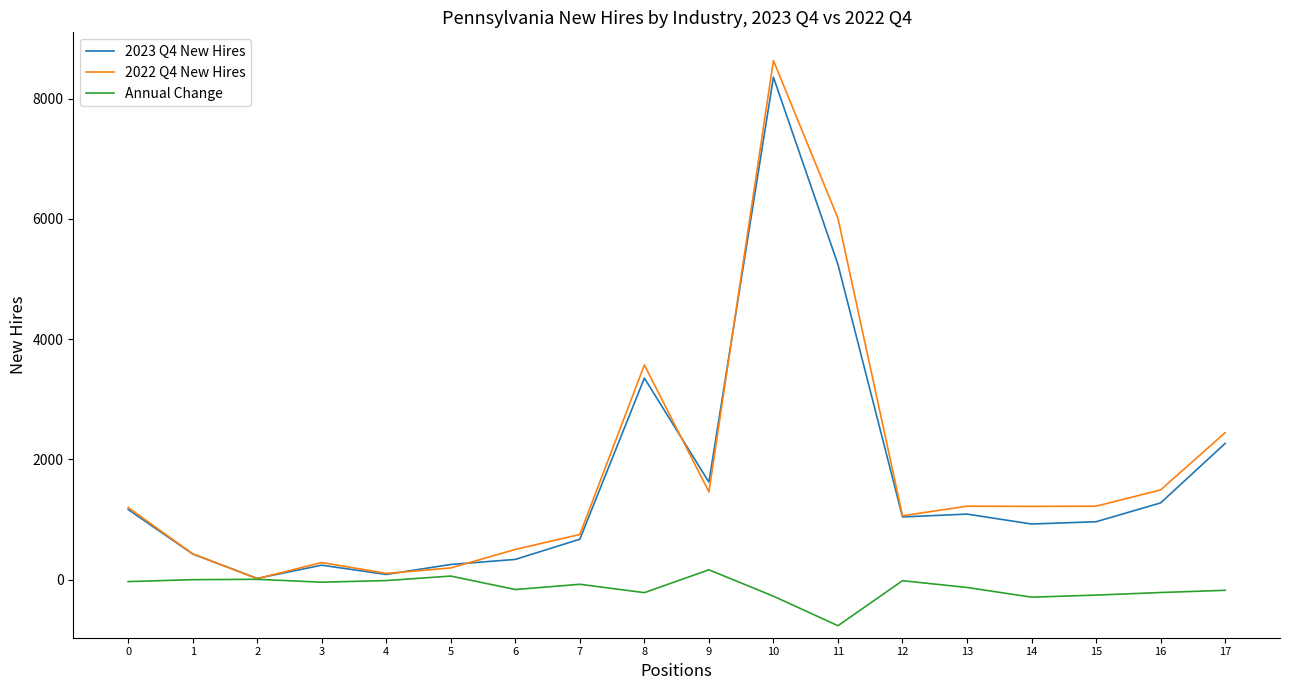

Which series has the widest spread of values?

2022 Q4 New Hires